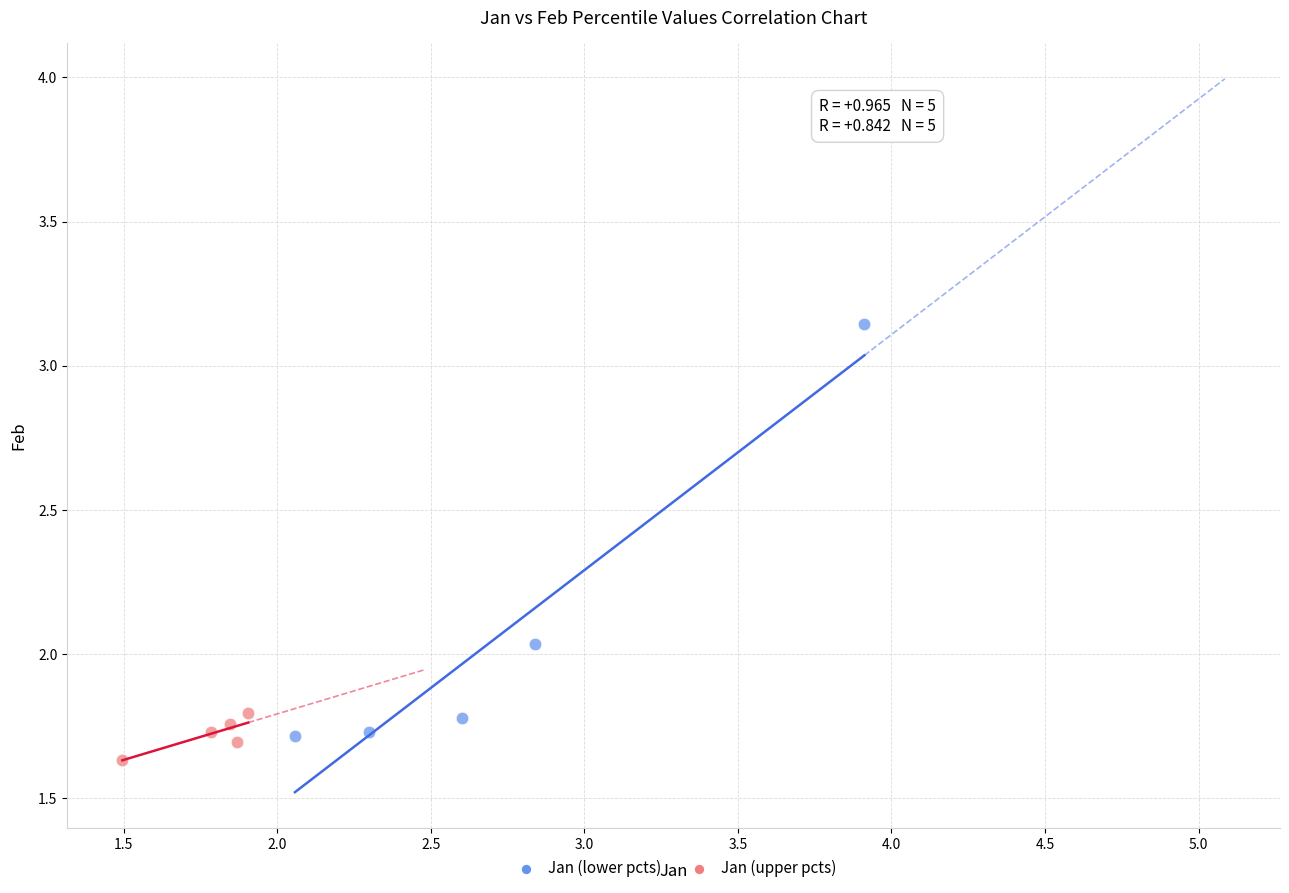

Which series reaches the maximum Y coordinate?

Jan (lower pcts)